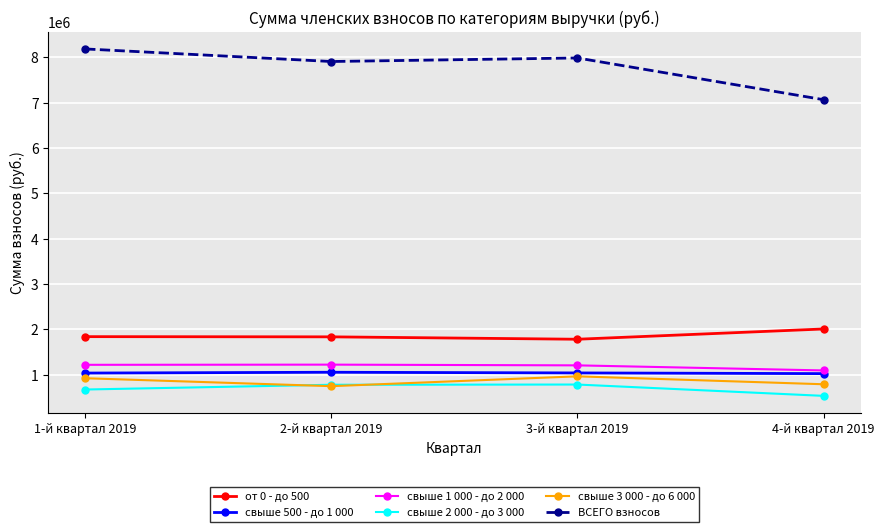

Which series changed the most between 2-й квартал 2019 and 4-й квартал 2019?

ВСЕГО взносов